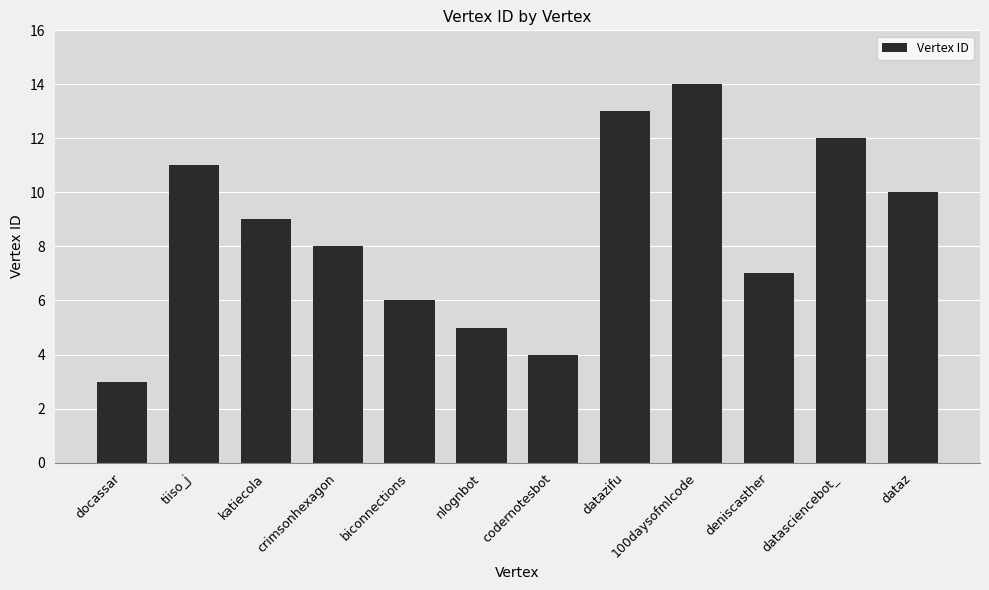

What is the sum of the values at nlognbot and deniscasther?

12